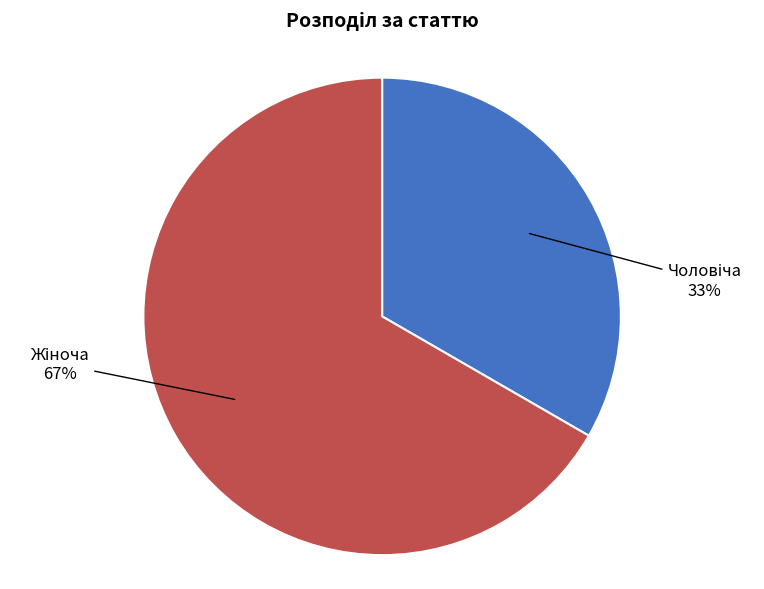

Is there any slice that represents more than half of the pie?

Yes